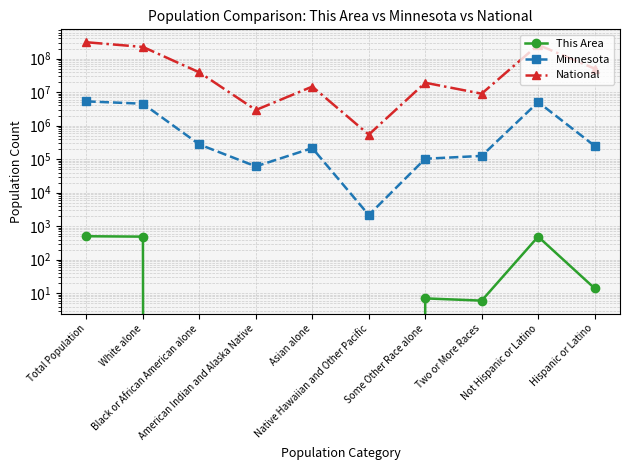

Where is This Area nearest to the value 250?

Hispanic or Latino